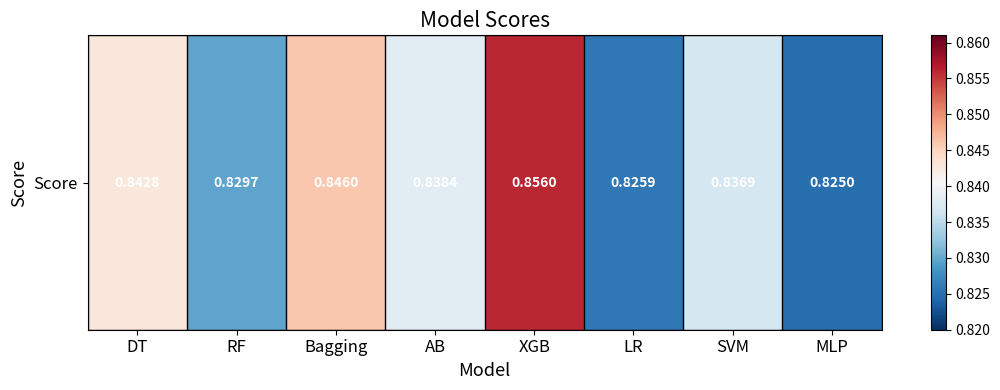

Reading right to left, transcribe all the data shown in this chart.

0.8	0.8	0.8	0.9	0.8	0.8	0.8	0.8